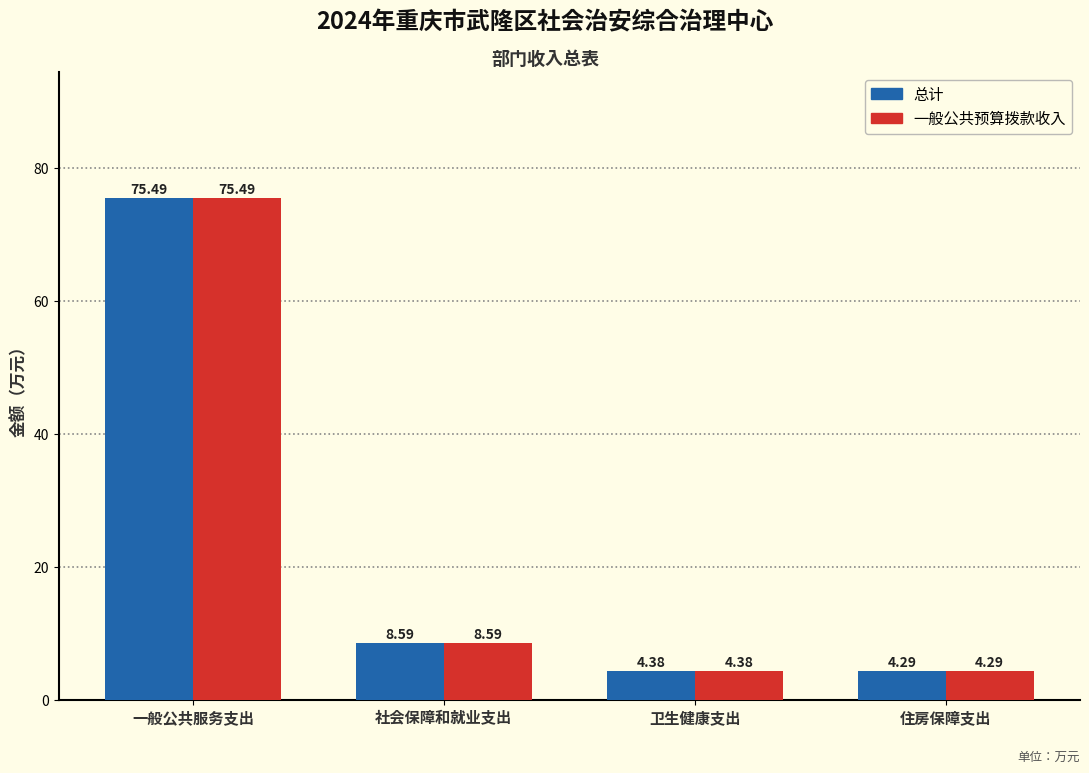

Rank the categories by 一般公共预算拨款收入 value from highest to lowest.

一般公共服务支出, 社会保障和就业支出, 卫生健康支出, 住房保障支出